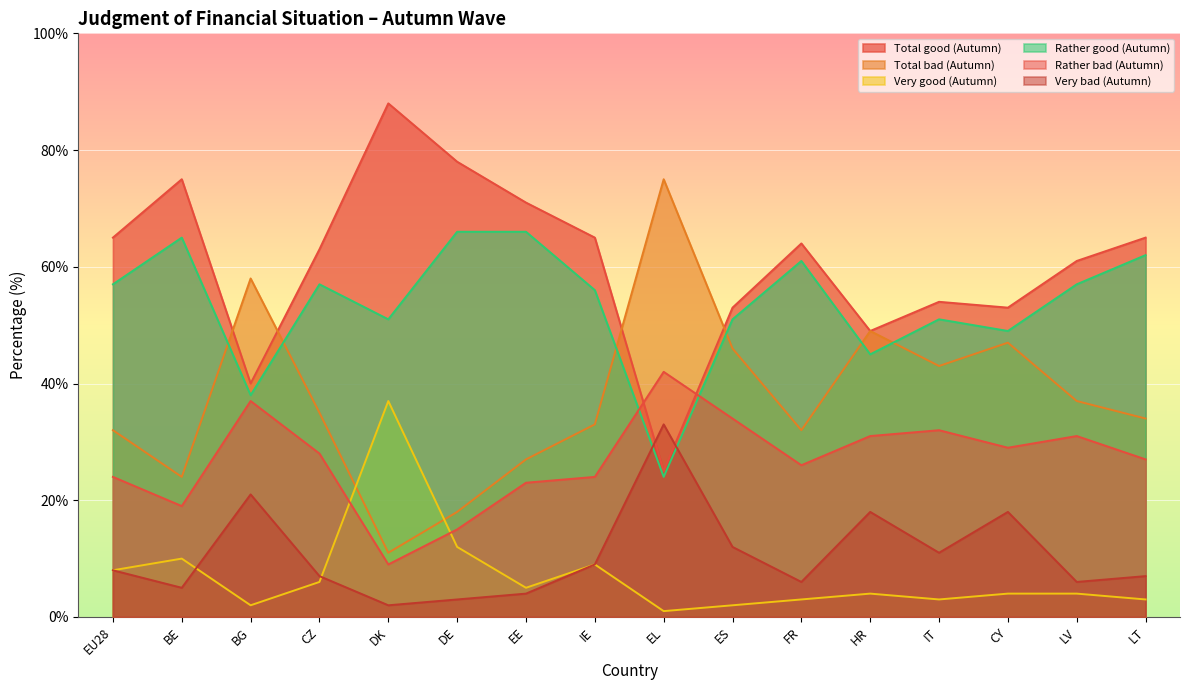

What is the value of the Rather bad (Autumn) point at the 15th from the left?

31